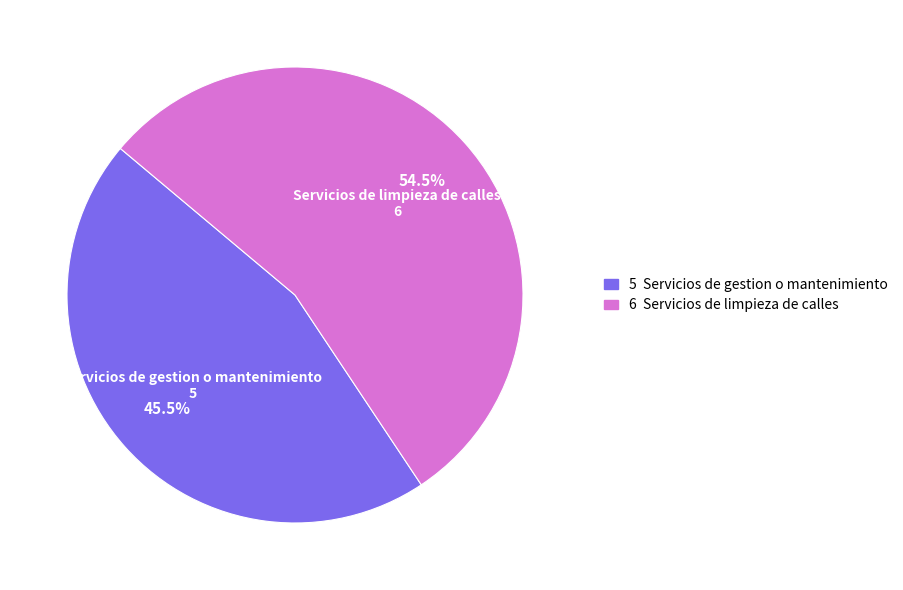

Does any single category account for the majority?

Yes